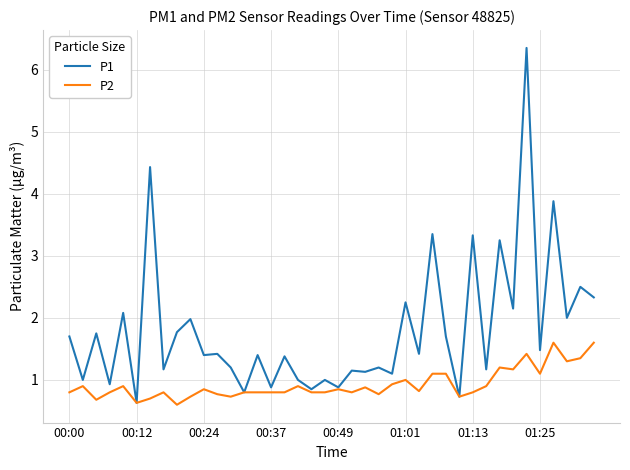

List the series in order of their overall mean, highest first.

P1, P2